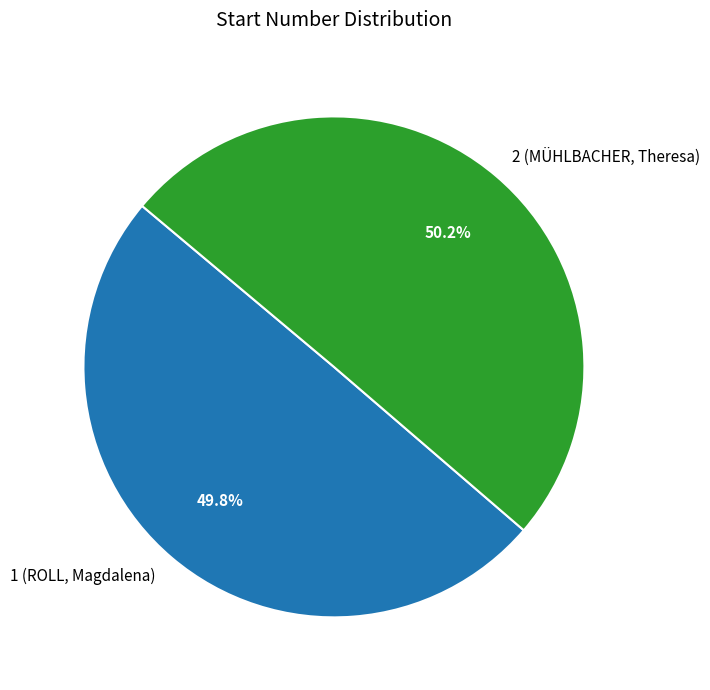

Is there a majority slice in this chart?

Yes